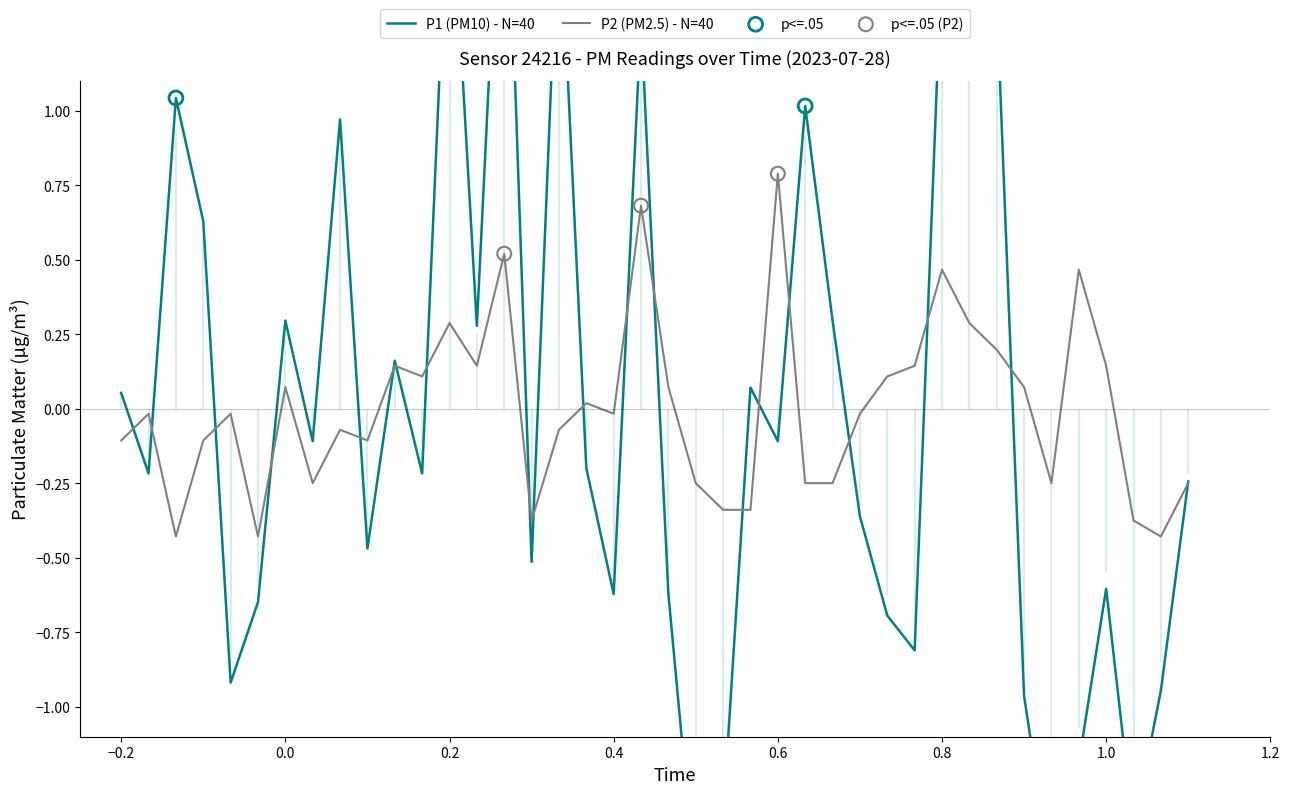

What are all the series names shown in the legend?

P1, P2